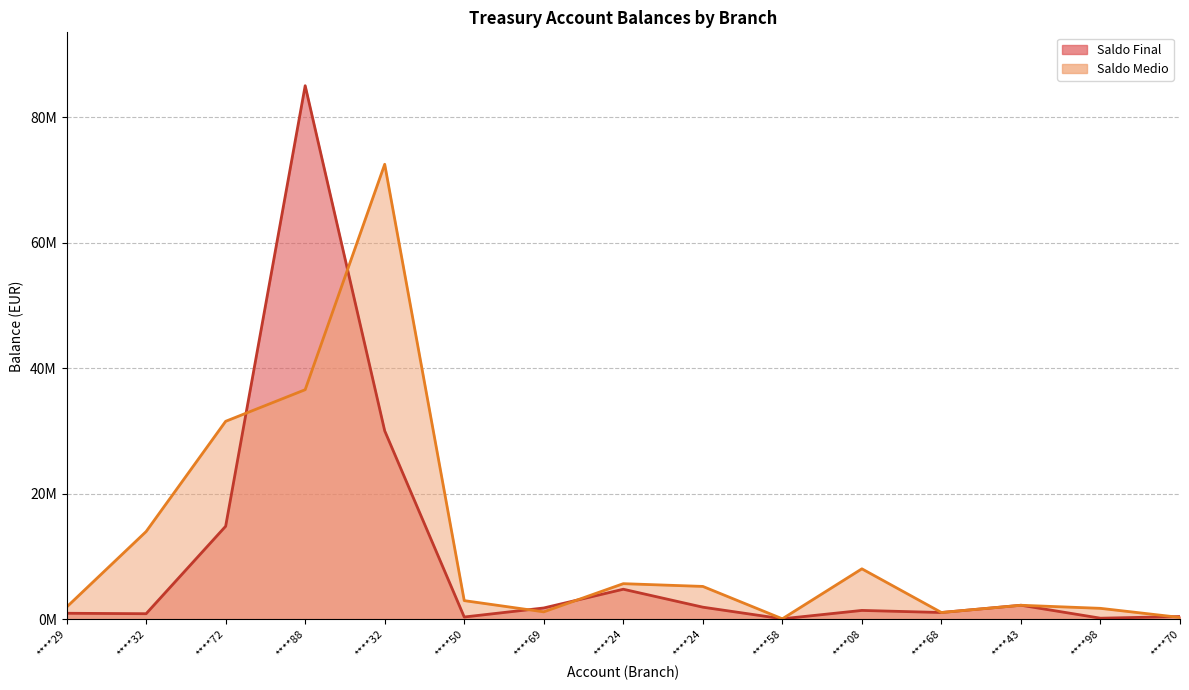

How many data points in Saldo Final are above 1430643?

8